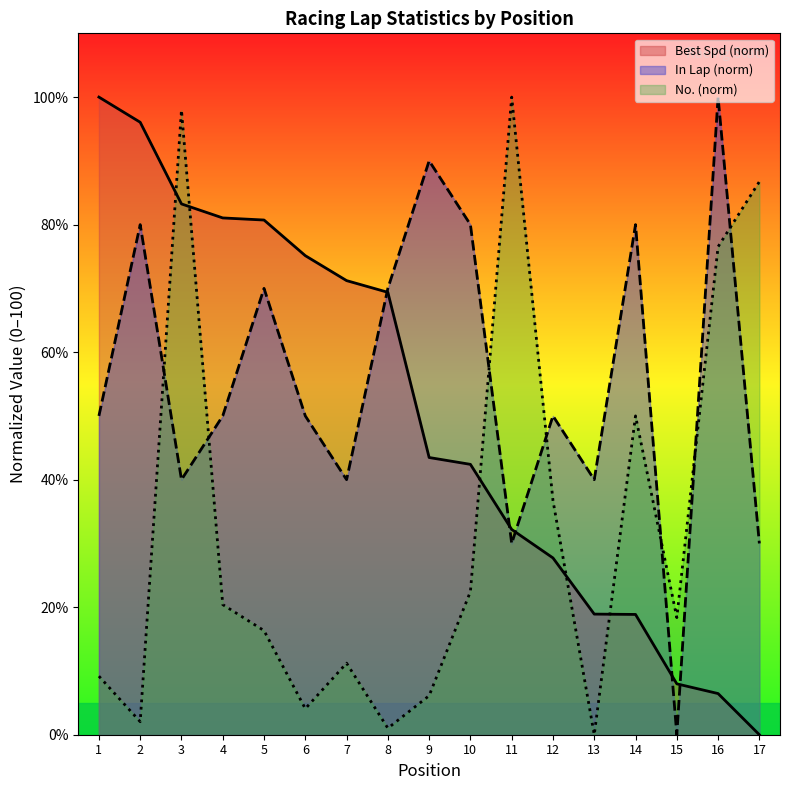

Which series has the largest range (max minus min)?

No.